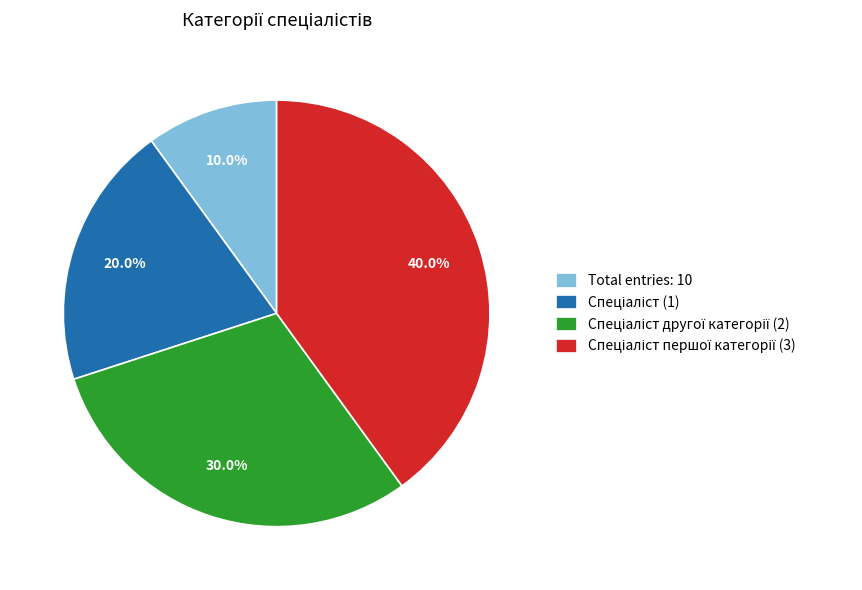

Which category has the smallest portion of the pie?

Total entries: 10